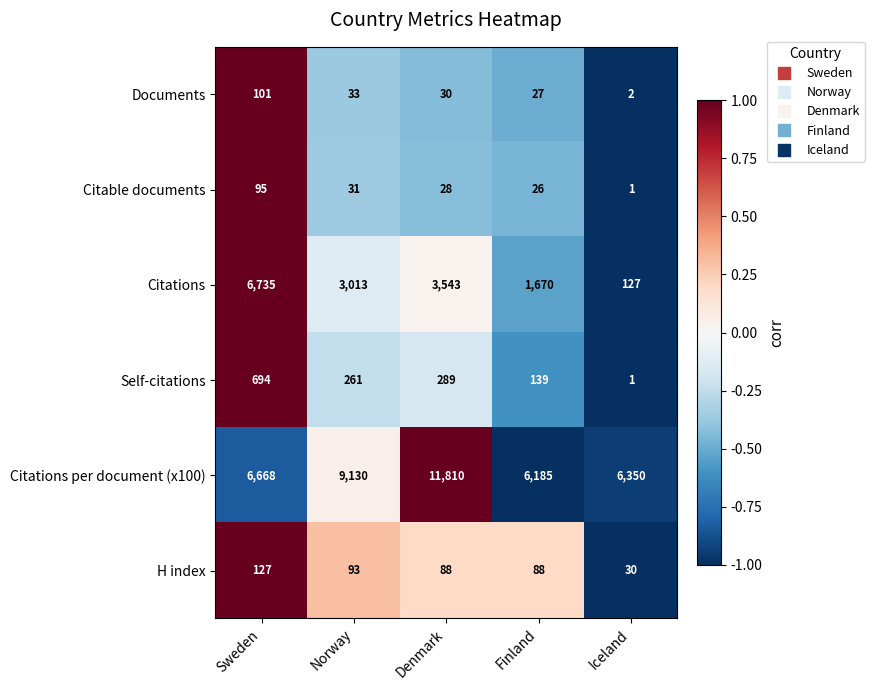

What is the difference between the H index values at Finland and Sweden?

39